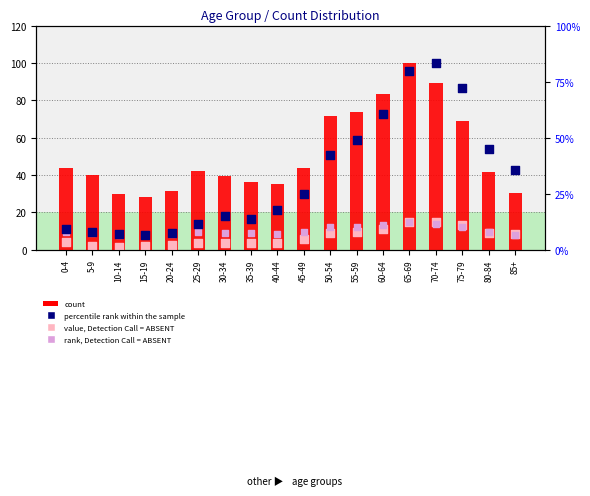

Is the value of rank, Detection Call = ABSENT at 60-64 greater than the value of count at 25-29?

No